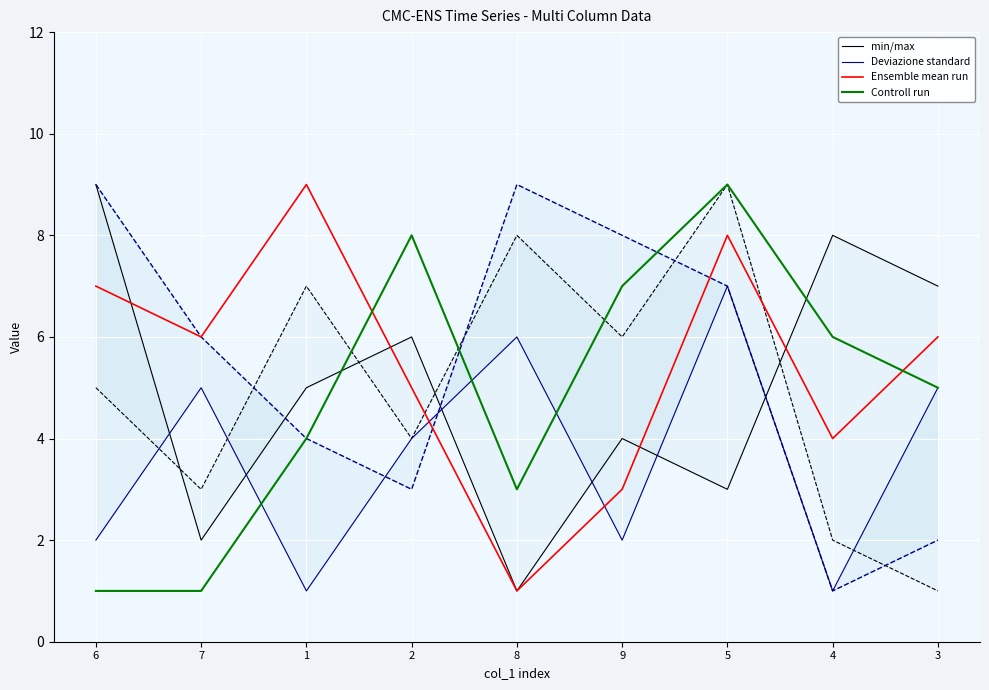

Reading right to left, what are all the values shown in this chart?

min/max: 3=7	4=8	5=3	9=4	8=1	2=6	1=5	7=2	6=9
Deviazione standard: 3=5	4=1	5=7	9=2	8=6	2=4	1=1	7=5	6=2
Ensemble mean run: 3=6	4=4	5=8	9=3	8=1	2=5	1=9	7=6	6=7
Controll run: 3=5	4=6	5=9	9=7	8=3	2=8	1=4	7=1	6=1